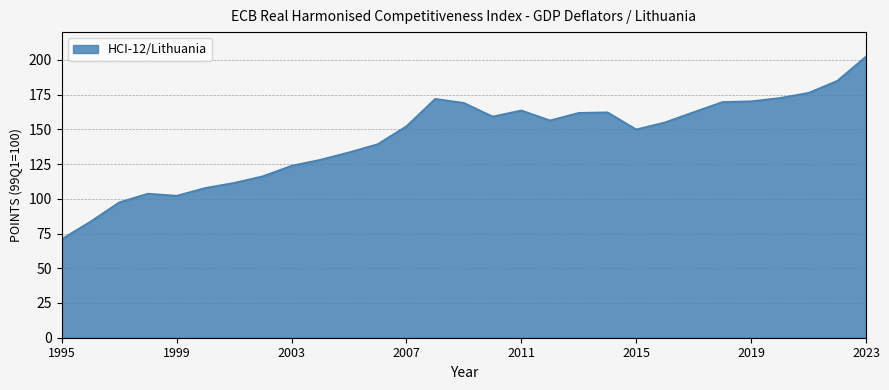

What is the greatest value displayed?

202.4